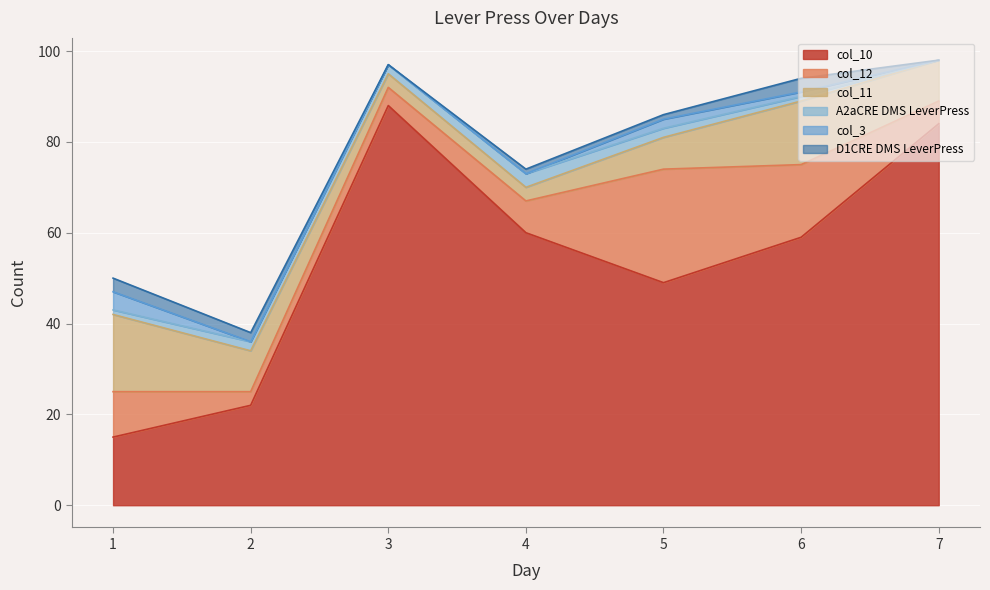

True or false: col_11 and D1CRE DMS LeverPress intersect in this chart.

False